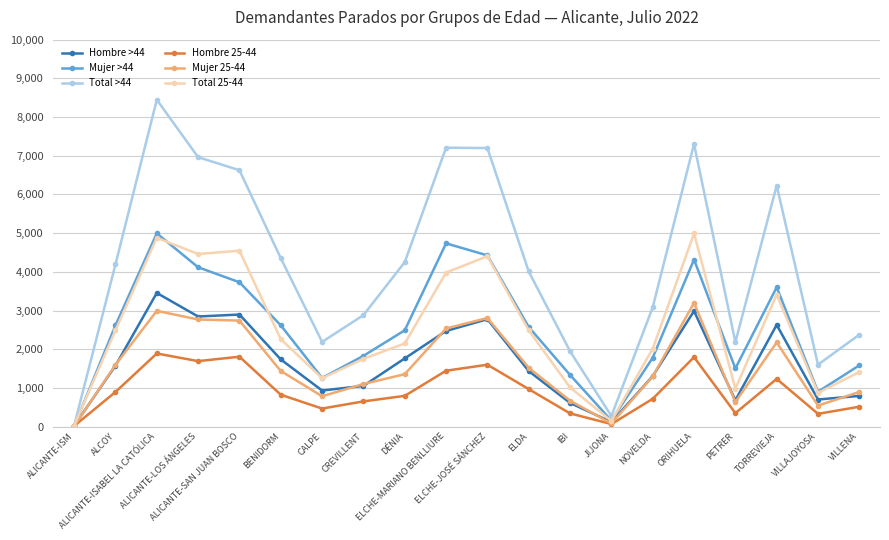

What is the value of the Total >44 point at the 14th from the left?

272